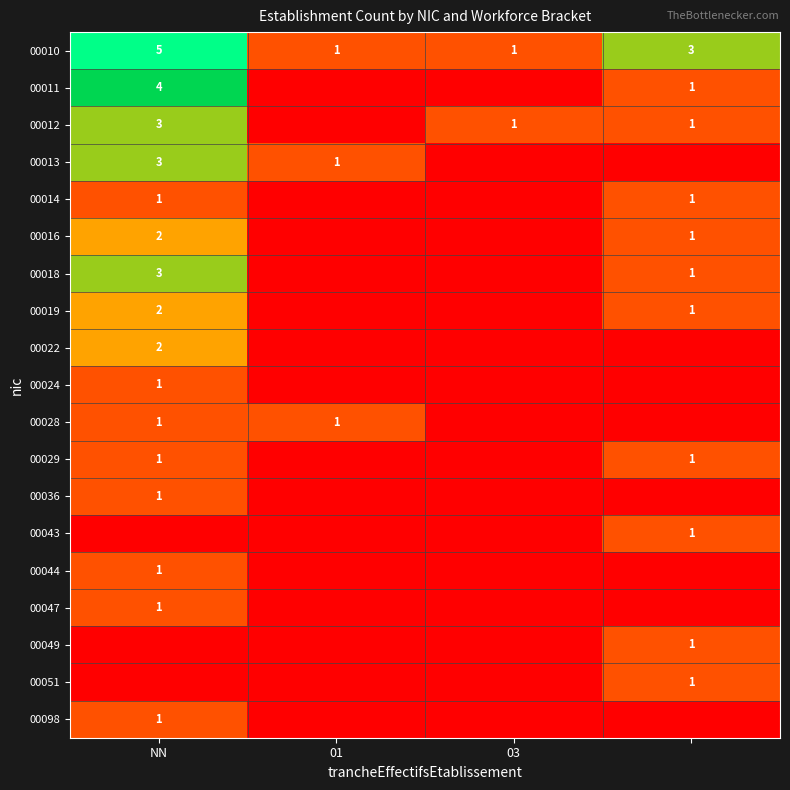

Is it true that 00036 equals 1 at NN?

True